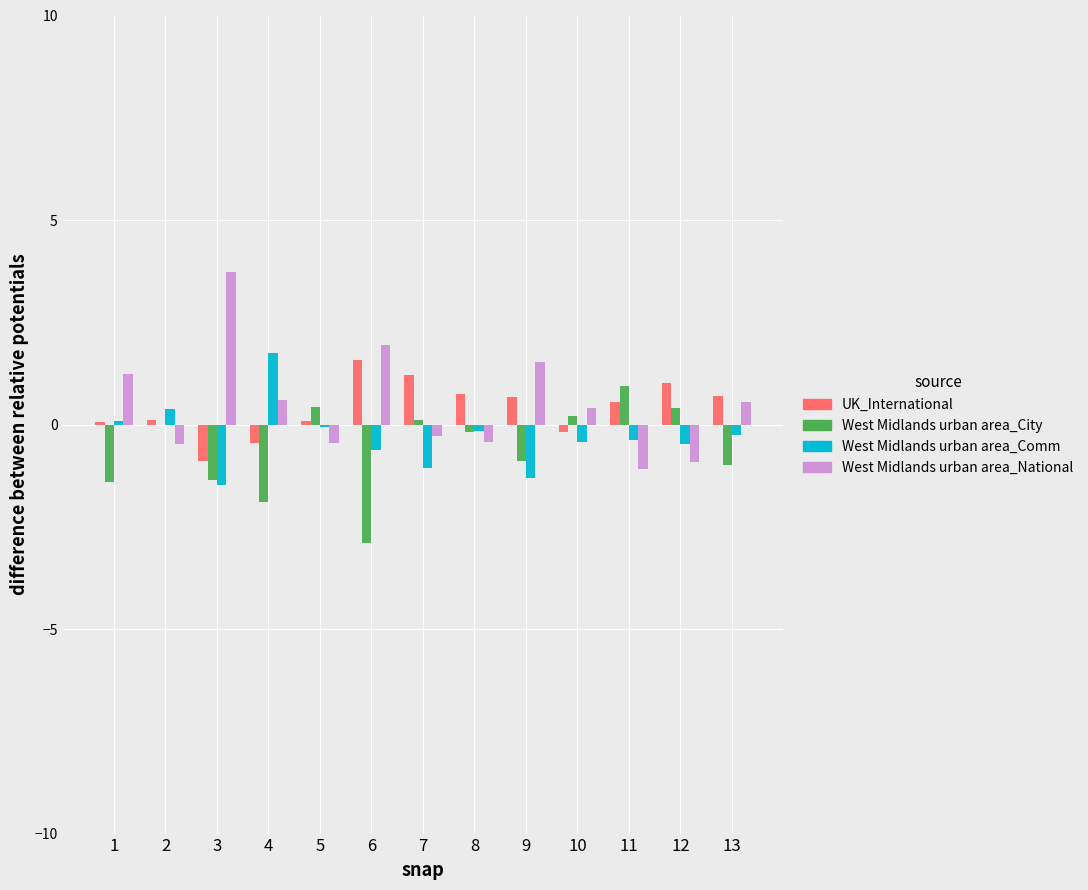

What is the sum of all UK_International values?

5.2